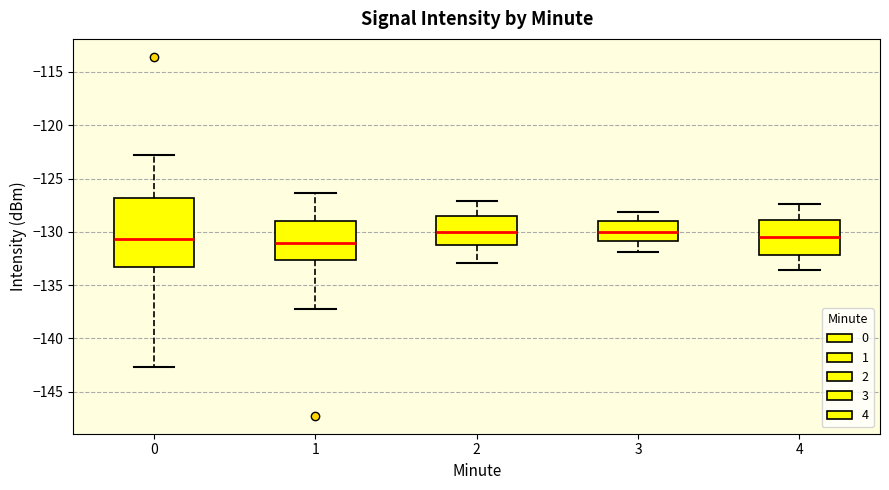

Which box is the tallest, from its lower edge to its upper edge?

0